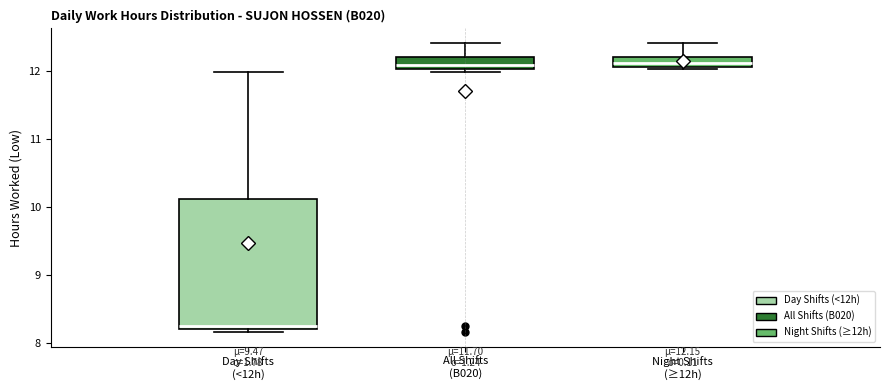

Which box has the lowest median line?

Day Shifts (<12h)